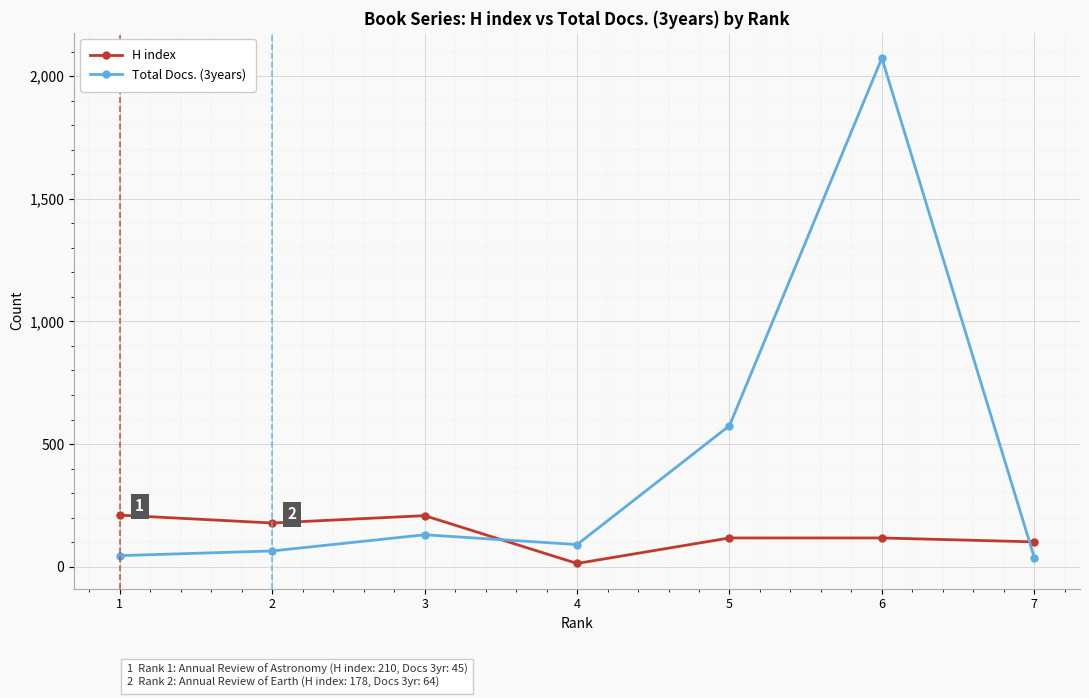

The value of H index at 3 is 208. True or false?

True